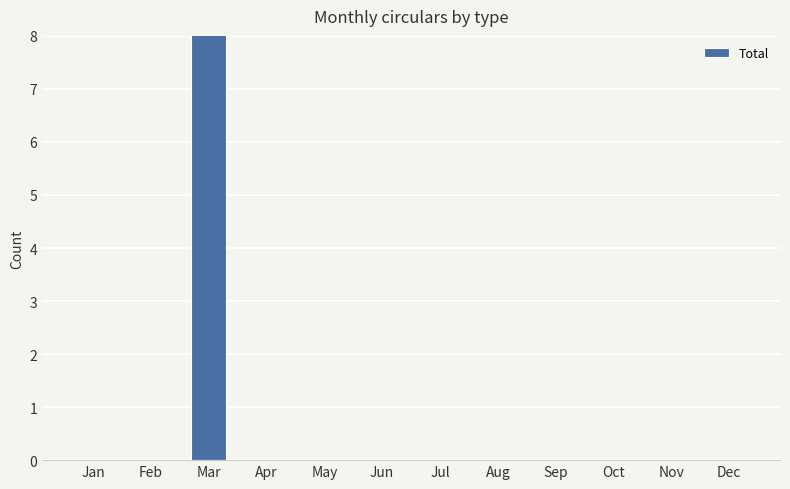

What is the average value?

1